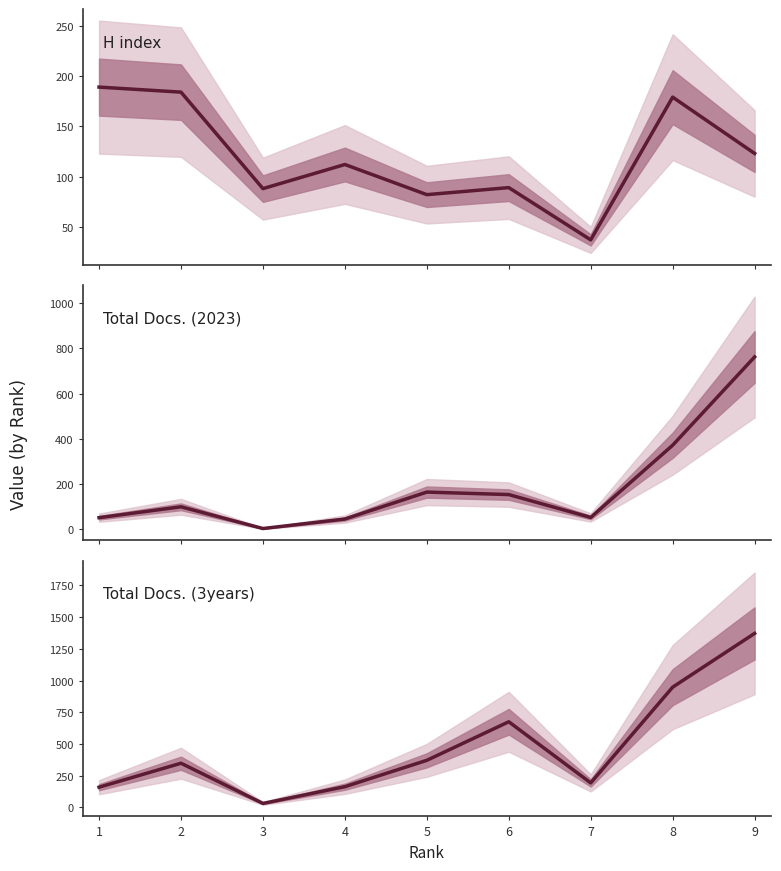

Where does the Total Docs. (3years) series first go above 348?

5